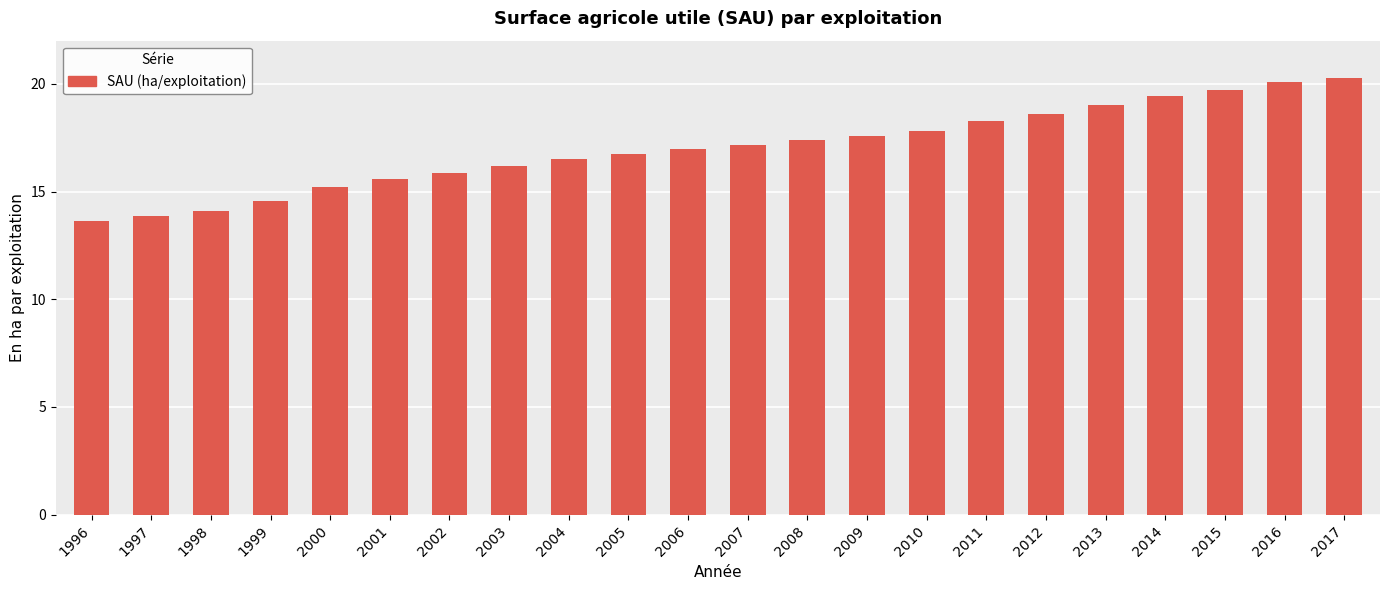

What is the value of the 17th bar from the left?

18.6